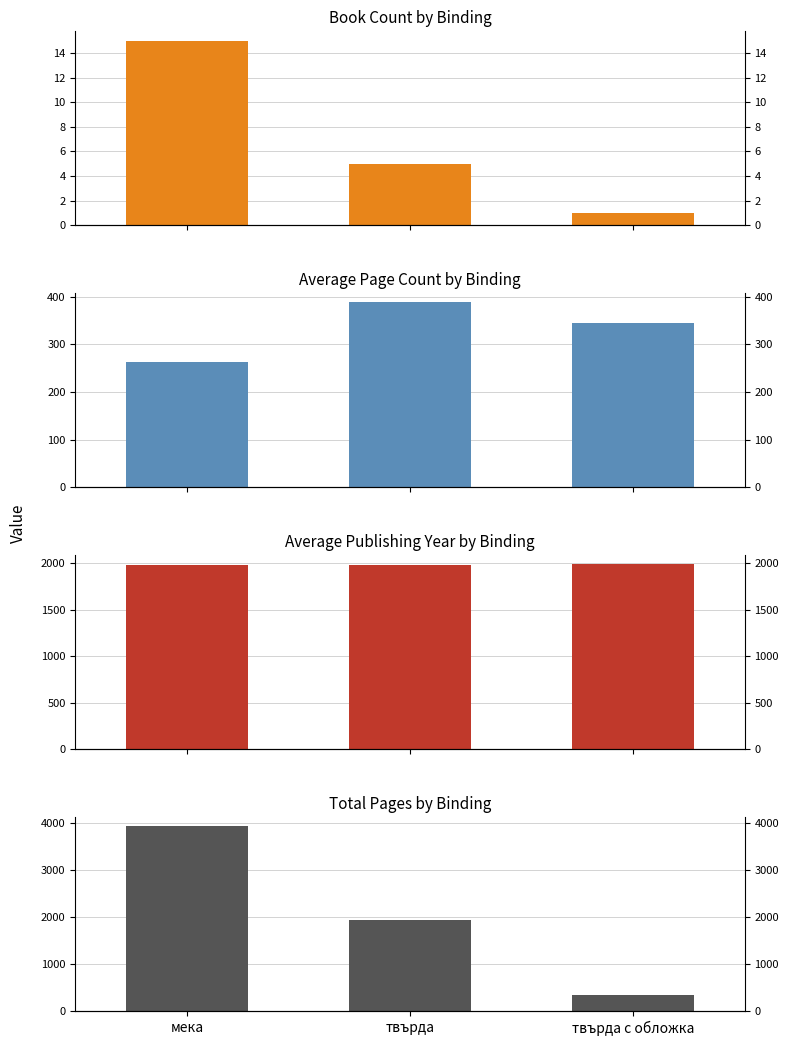

At which label does Total Pages first exceed 1940?

мека